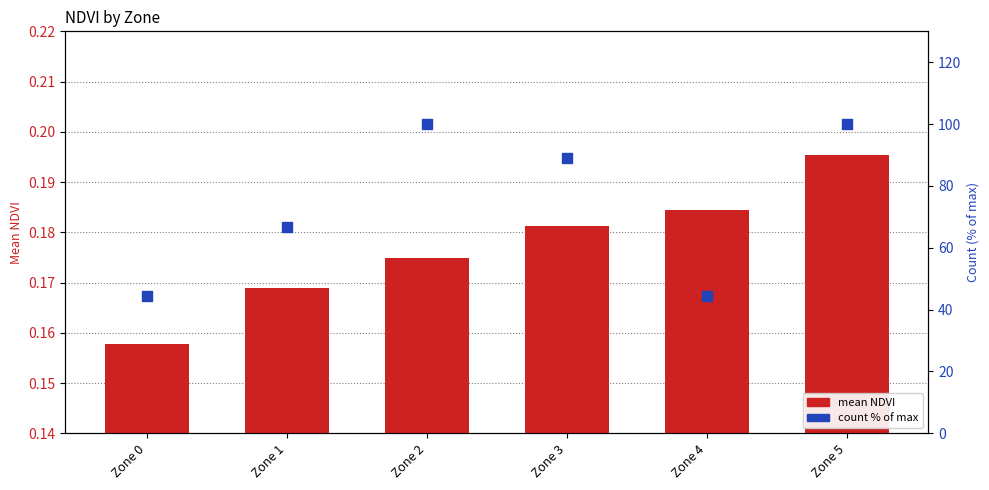

Is the value of mean NDVI at Zone 4 greater than the value of count % of max at Zone 2?

No